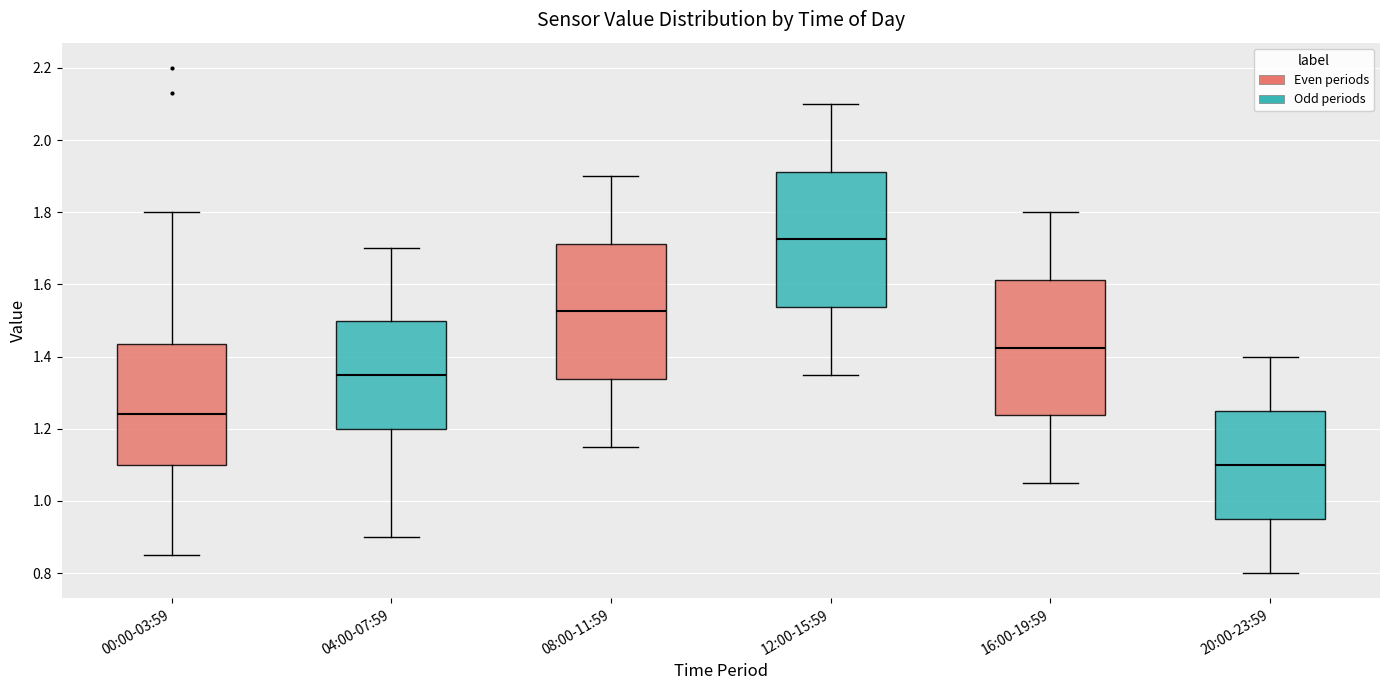

Which box has the highest median line?

12:00-15:59